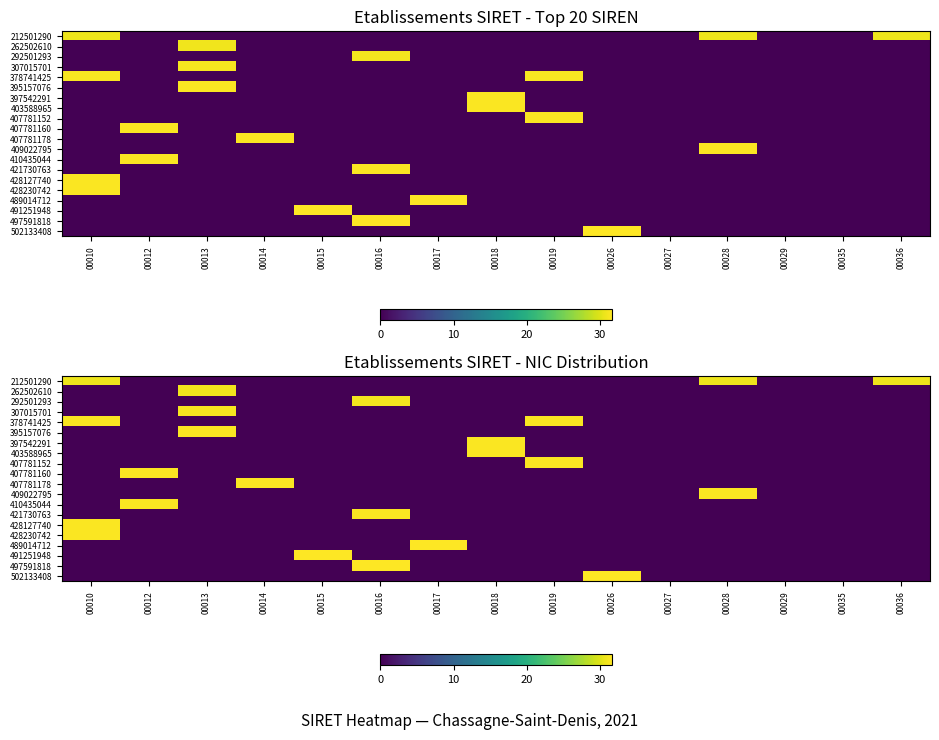

List the labels in order of 491251948 value, largest first.

00015, 00010, 00012, 00013, 00014, 00016, 00017, 00018, 00019, 00026, 00027, 00028, 00029, 00035, 00036